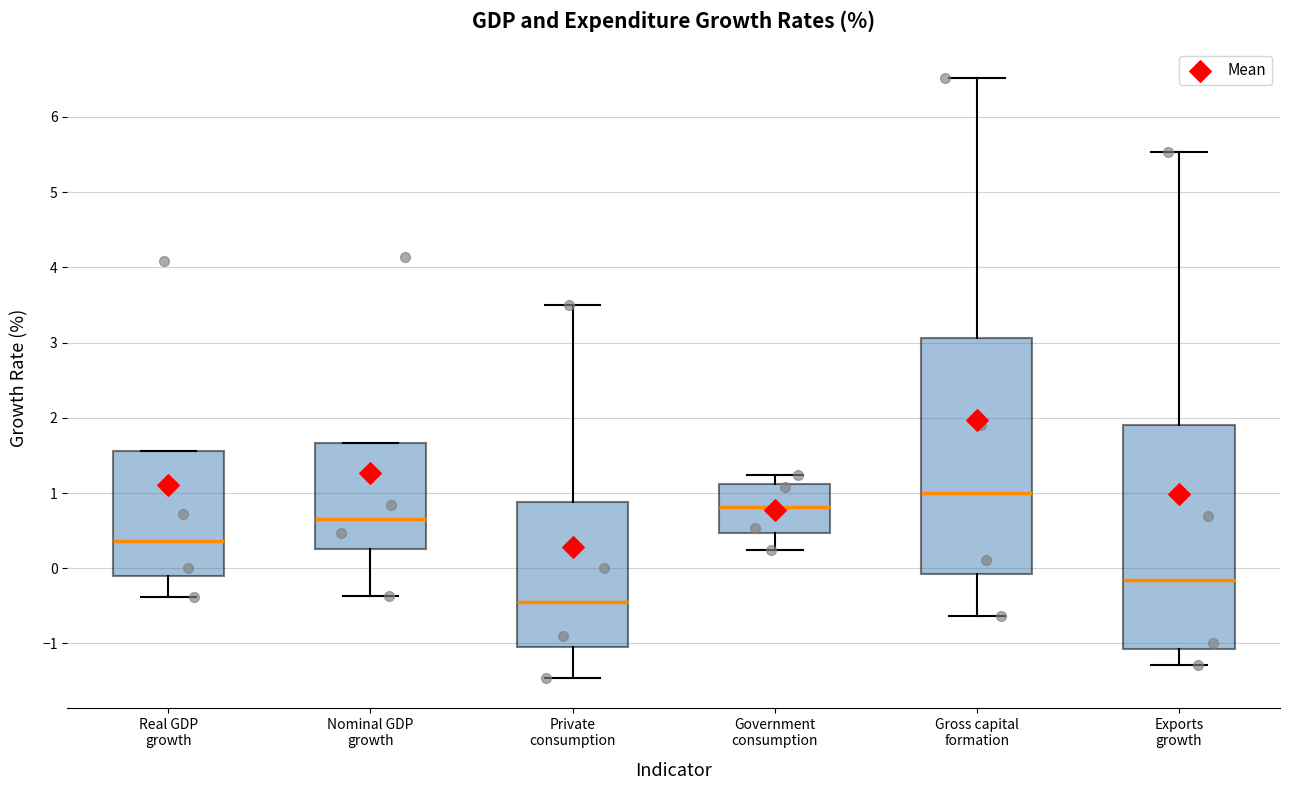

Reading left to right, read every box against the y-axis: the position of its median line, the range the box covers, and the ends of its whiskers. The values are not printed on the chart, so give them approximately, as read against the axis.

Real GDP growth: median 0.4, box -0.1 to 1.6, whiskers -0.4 to 1.6
Nominal GDP growth: median 0.7, box 0.3 to 1.7, whiskers -0.4 to 1.7
Private consumption: median -0.4, box -1.0 to 0.9, whiskers -1.5 to 3.5
Government consumption: median 0.8, box 0.5 to 1.1, whiskers 0.2 to 1.2
Gross capital formation: median 1.0, box -0.1 to 3.1, whiskers -0.6 to 6.5
Exports growth: median -0.1, box -1.1 to 1.9, whiskers -1.3 to 5.5